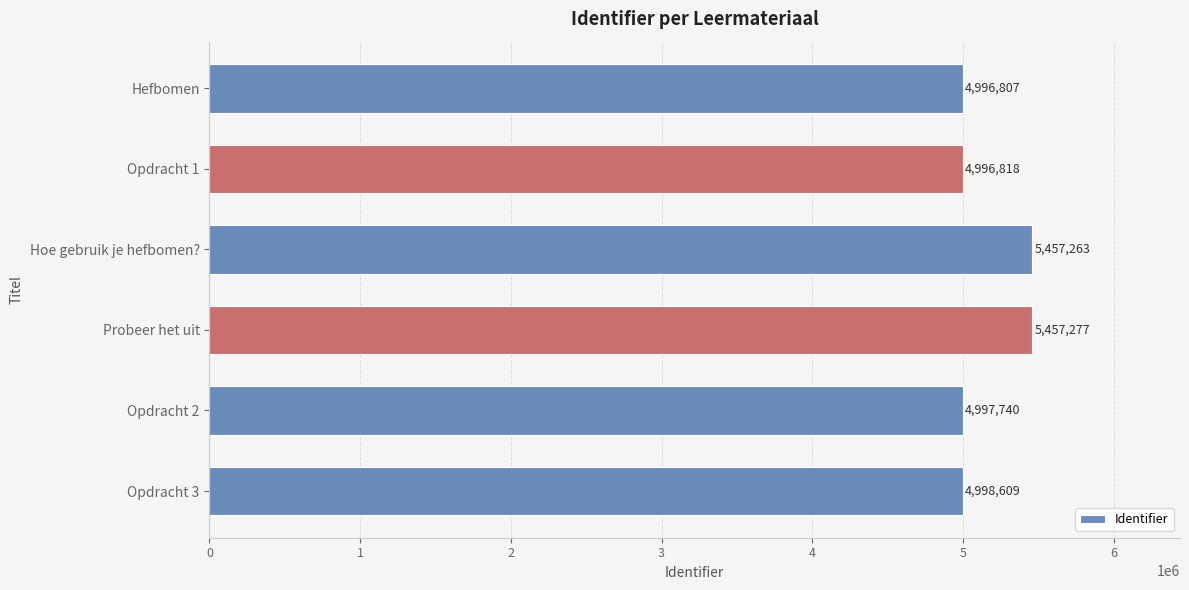

What is the difference between the maximum and minimum values?

460470